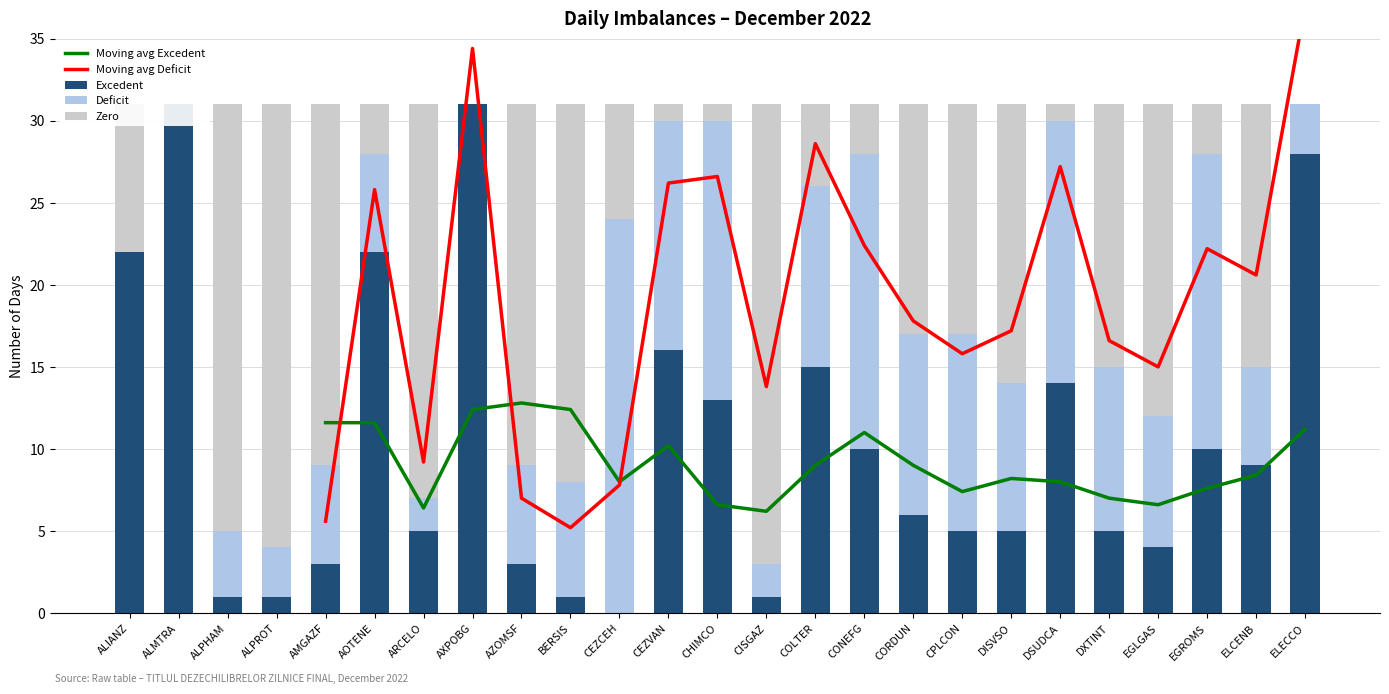

True or false: Zero has a value of 3 at EGROMS.

True